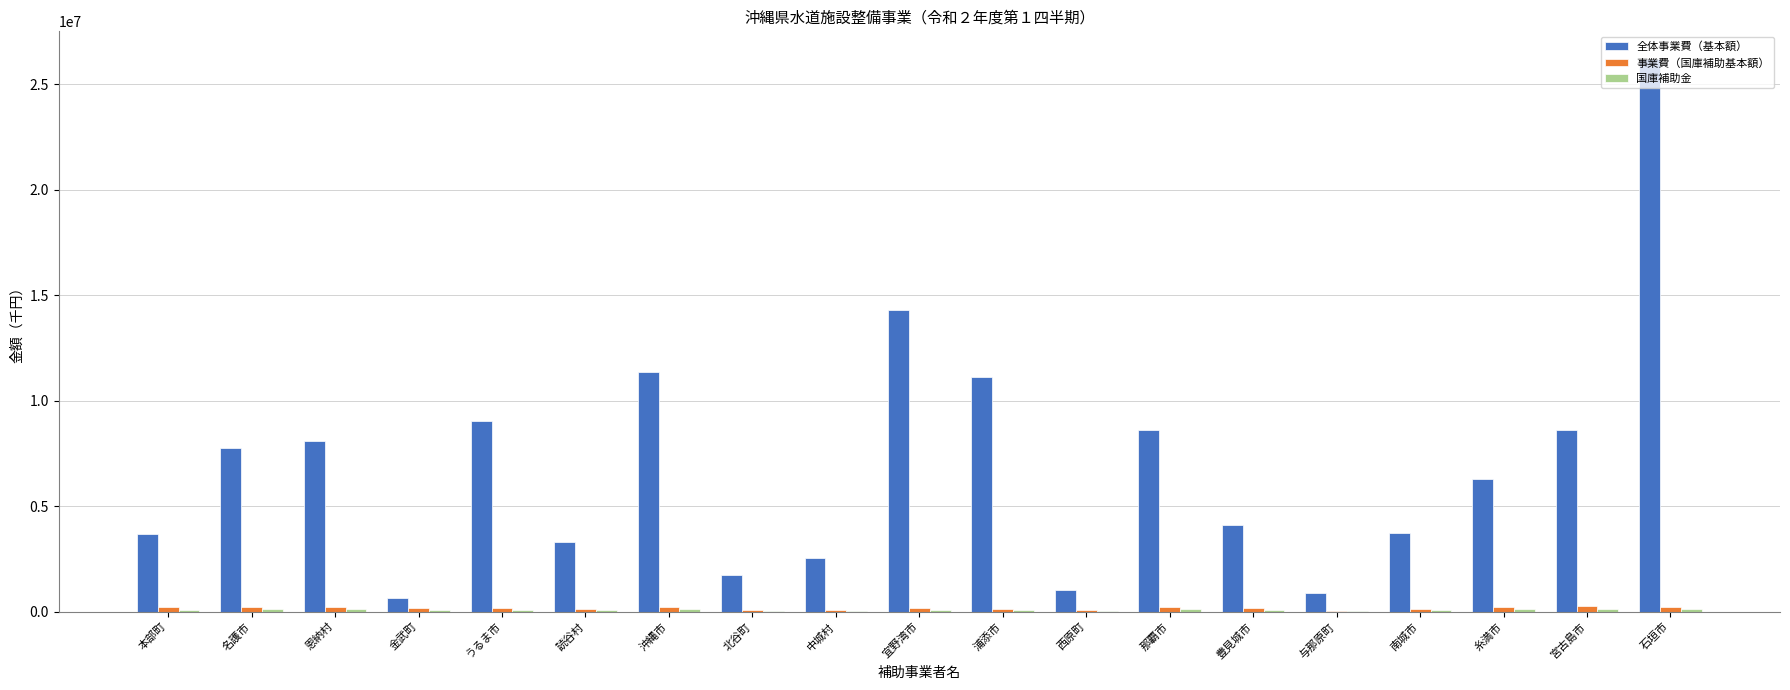

Between 金武町 and うるま市, which series saw the biggest shift?

全体事業費（基本額）